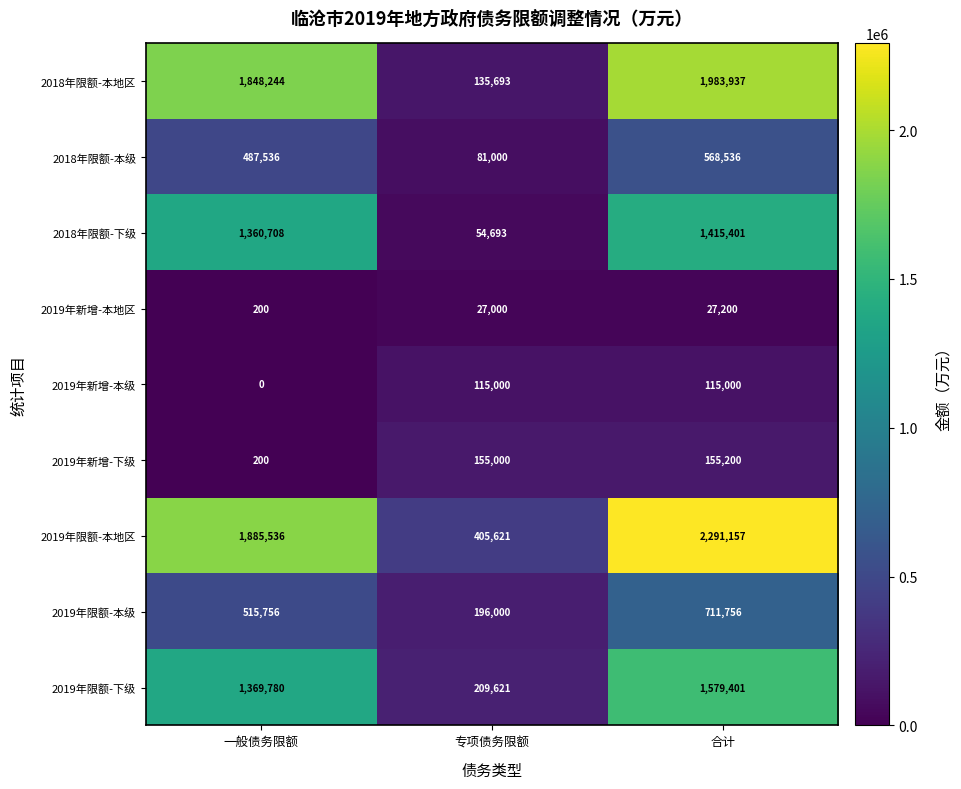

Where is 2019年新增-下级 nearest to the value 77700?

专项债务限额